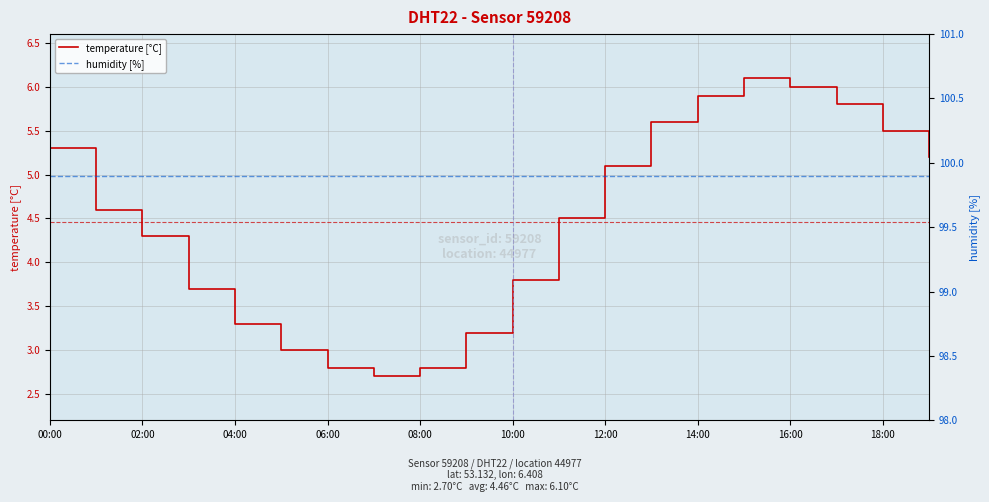

True or false: humidity [%] and temperature [°C] intersect in this chart.

False